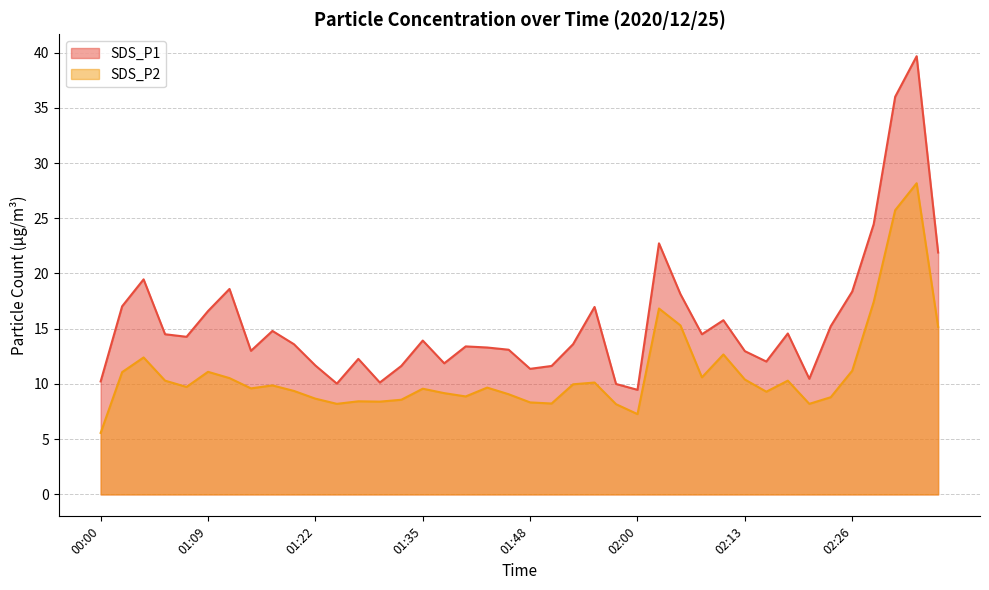

True or false: SDS_P2 and SDS_P1 cross at least once.

False